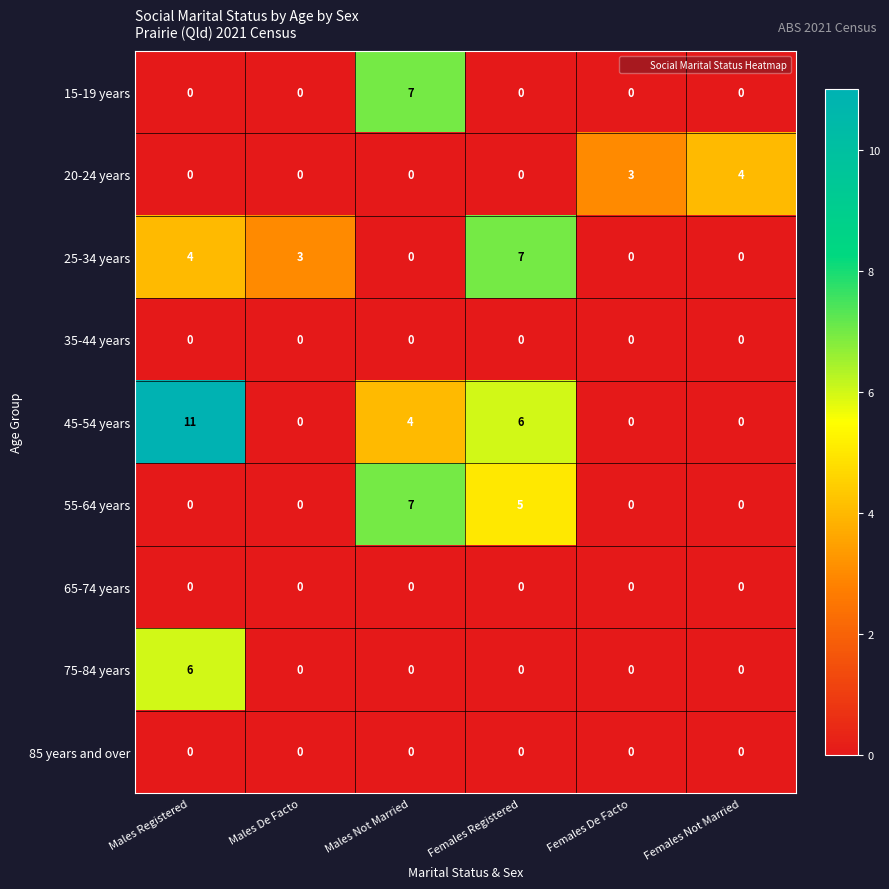

The 25-34 years series shows 0 at Females De Facto. True or false?

True